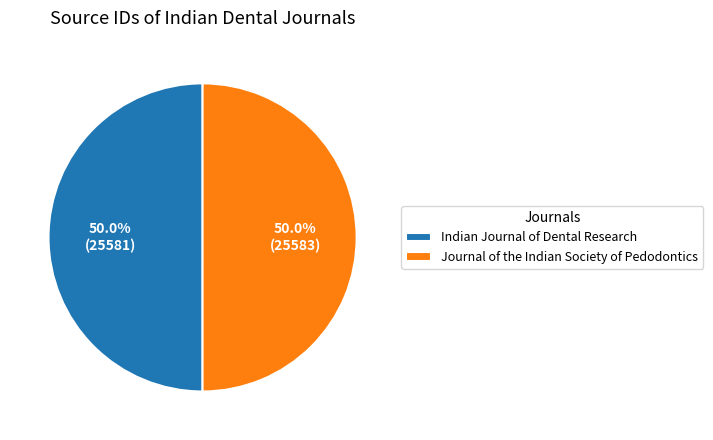

The Indian Journal of Dental Research slice represents 59% of the pie. True or false?

False